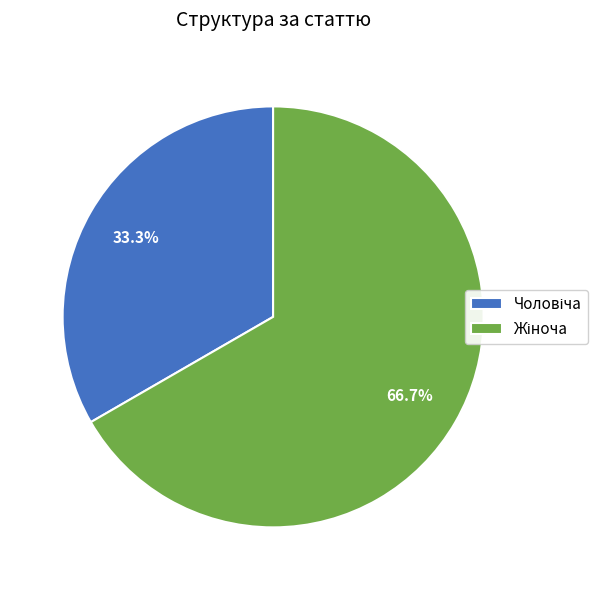

Between Жіноча and Чоловіча, which is larger?

Жіноча